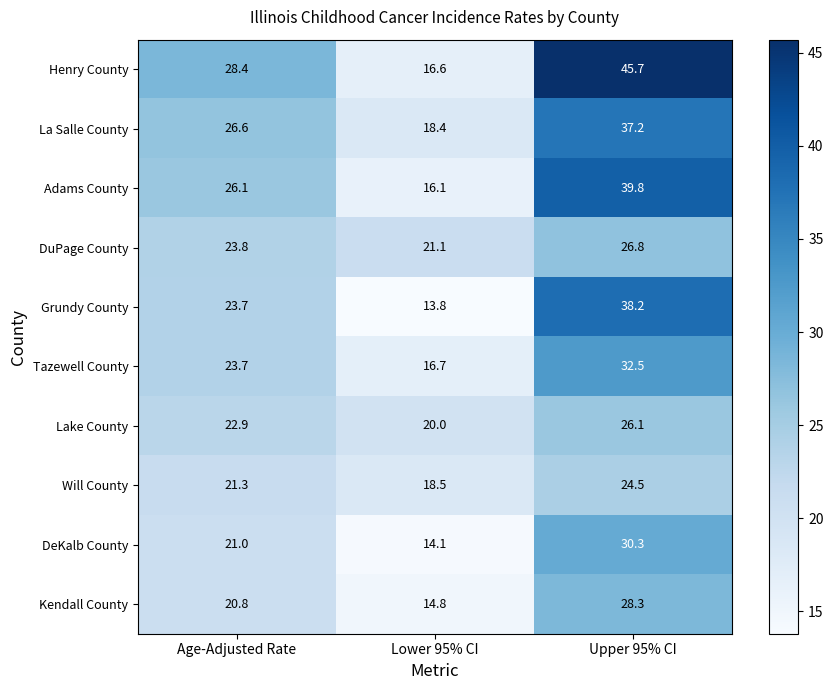

Reading left to right, transcribe all the data shown in this chart.

Henry County: Age-Adjusted Rate=28.4	Lower 95% CI=16.6	Upper 95% CI=45.7
La Salle County: Age-Adjusted Rate=26.6	Lower 95% CI=18.4	Upper 95% CI=37.2
Adams County: Age-Adjusted Rate=26.1	Lower 95% CI=16.1	Upper 95% CI=39.8
DuPage County: Age-Adjusted Rate=23.8	Lower 95% CI=21.1	Upper 95% CI=26.8
Grundy County: Age-Adjusted Rate=23.7	Lower 95% CI=13.8	Upper 95% CI=38.2
Tazewell County: Age-Adjusted Rate=23.7	Lower 95% CI=16.7	Upper 95% CI=32.5
Lake County: Age-Adjusted Rate=22.9	Lower 95% CI=20.0	Upper 95% CI=26.1
Will County: Age-Adjusted Rate=21.3	Lower 95% CI=18.5	Upper 95% CI=24.5
DeKalb County: Age-Adjusted Rate=21.0	Lower 95% CI=14.1	Upper 95% CI=30.3
Kendall County: Age-Adjusted Rate=20.8	Lower 95% CI=14.8	Upper 95% CI=28.3